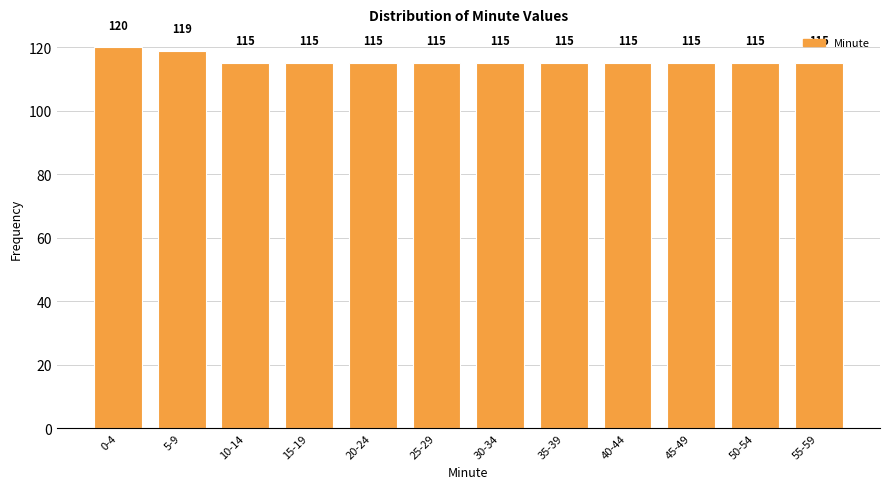

Reading left to right, extract all data points from this chart.

0-4=120	5-9=119	10-14=115	15-19=115	20-24=115	25-29=115	30-34=115	35-39=115	40-44=115	45-49=115	50-54=115	55-59=115